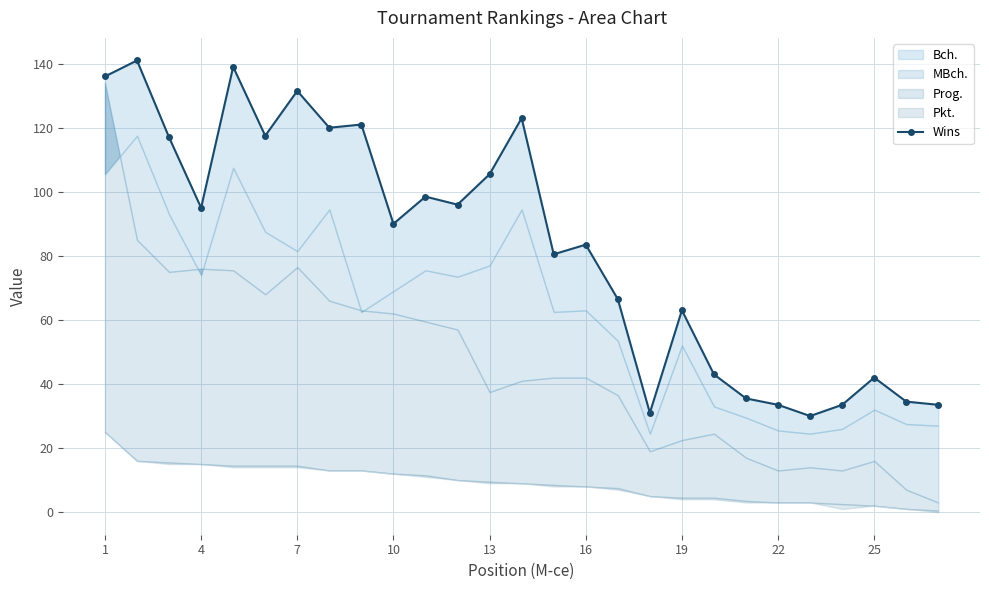

The chart shows a value of 6.6 at 17. True or false?

False